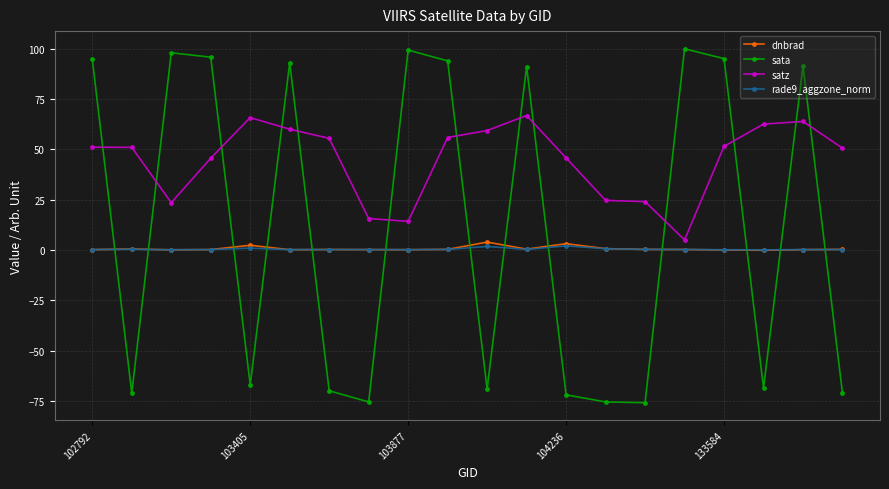

How many lines are shown in the chart?

4